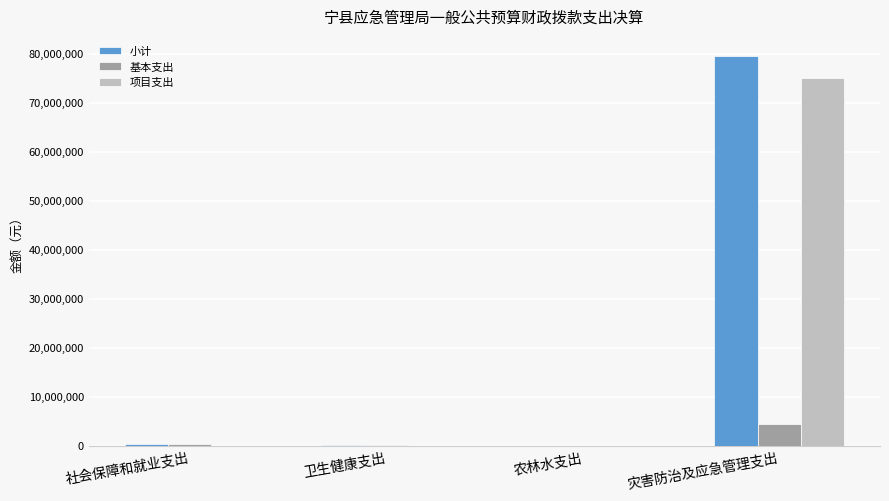

True or false: 项目支出 has a value of 40032174.9 at 社会保障和就业支出.

False